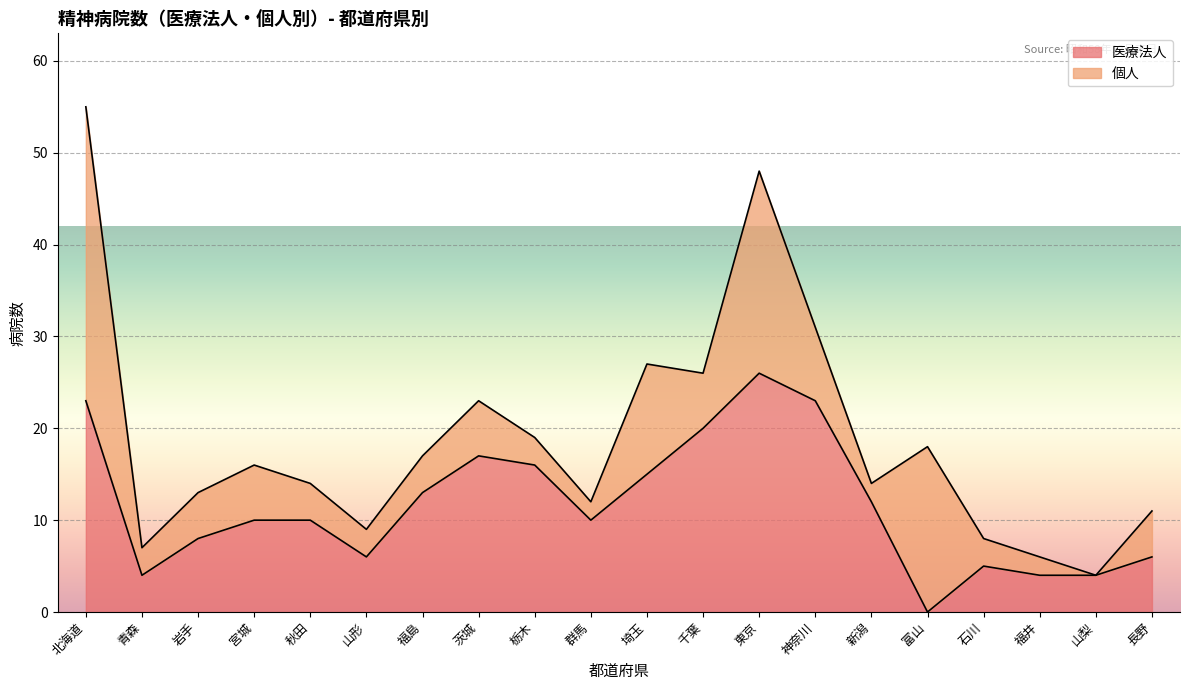

True or false: the data shows 3 at 群馬.

False